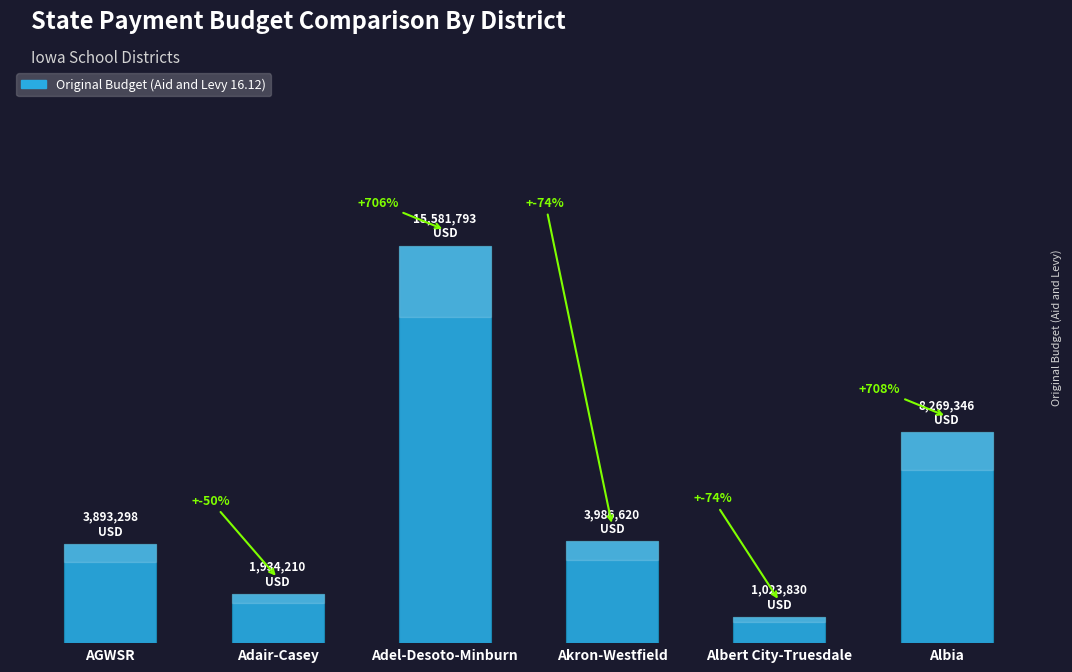

Which category has the highest value across all series?

Adel-Desoto-Minburn